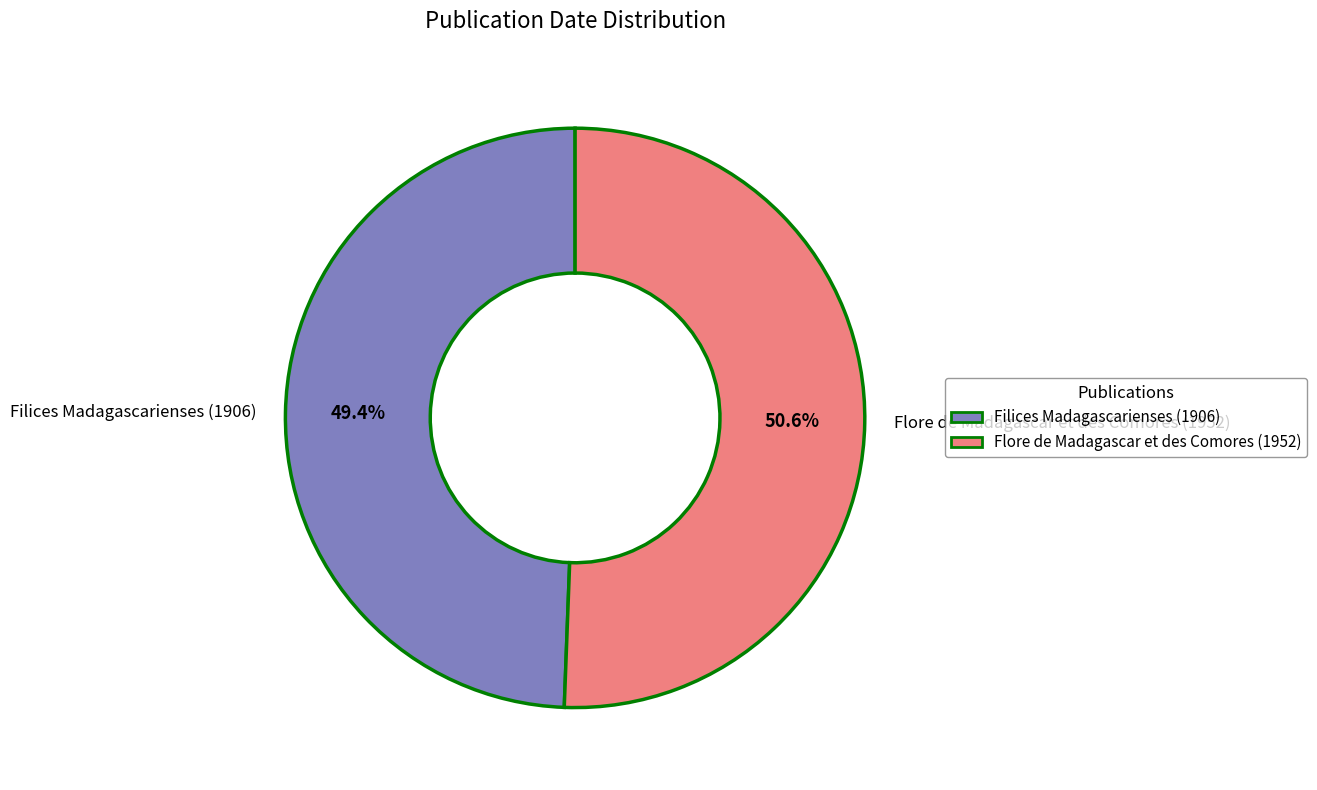

Is it true that Filices Madagascarienses (1906) is 49% of the pie?

True